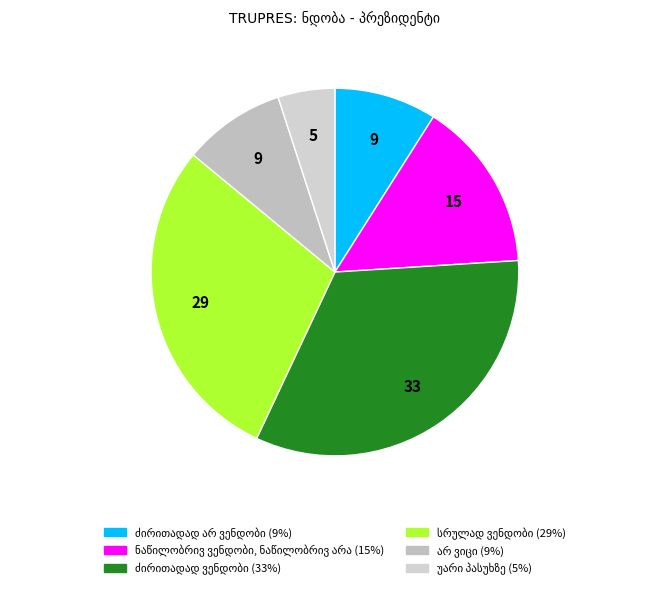

Does არ ვიცი account for over 50% of the chart?

No